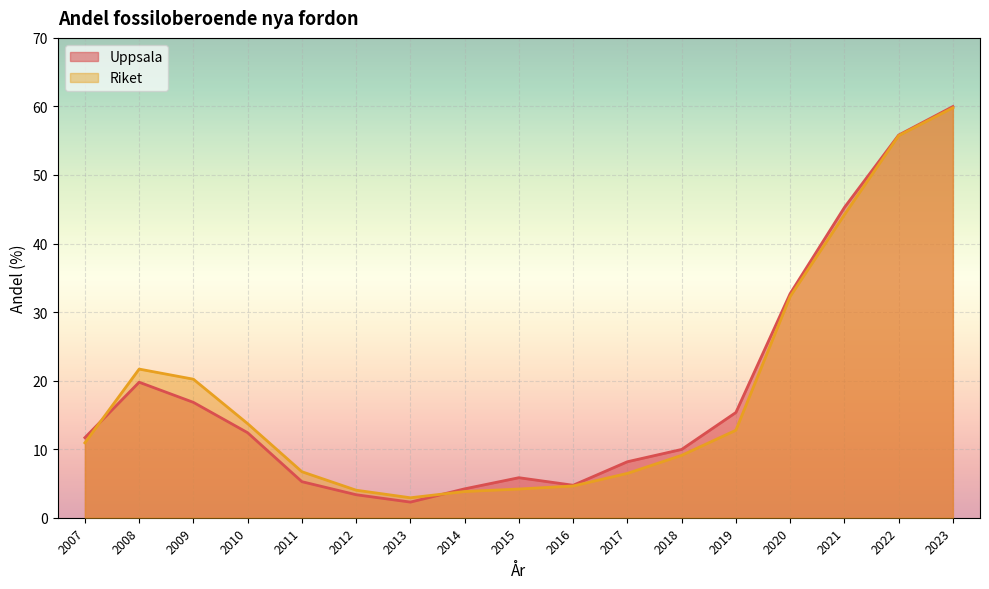

Reading left to right, what are all the values shown in this chart?

Uppsala: 2007=11.7	2008=19.8	2009=16.8	2010=12.4	2011=5.3	2012=3.4	2013=2.3	2014=4.2	2015=5.8	2016=4.7	2017=8.2	2018=10.0	2019=15.4	2020=32.7	2021=45.3	2022=55.8	2023=60.0
Riket: 2007=10.9	2008=21.7	2009=20.2	2010=13.7	2011=6.7	2012=4.0	2013=2.9	2014=3.8	2015=4.2	2016=4.6	2017=6.5	2018=9.1	2019=12.8	2020=32.3	2021=44.2	2022=55.7	2023=59.8